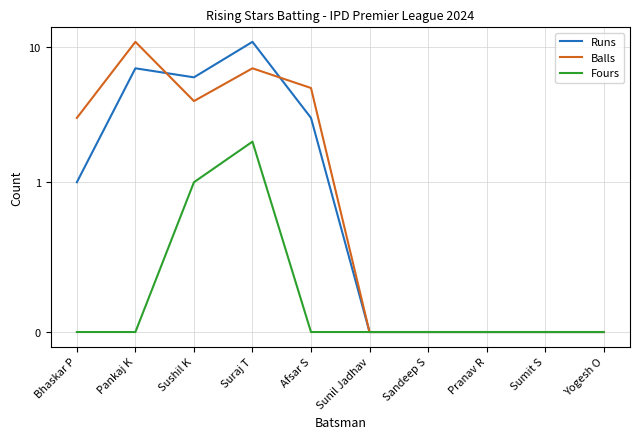

At how many categories does at least one series exceed 10?

2